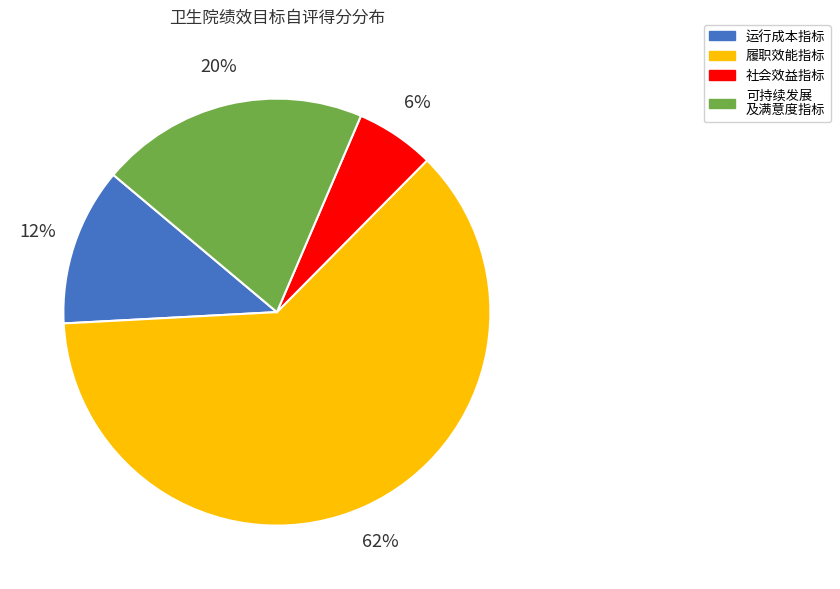

Is there a majority slice in this chart?

Yes